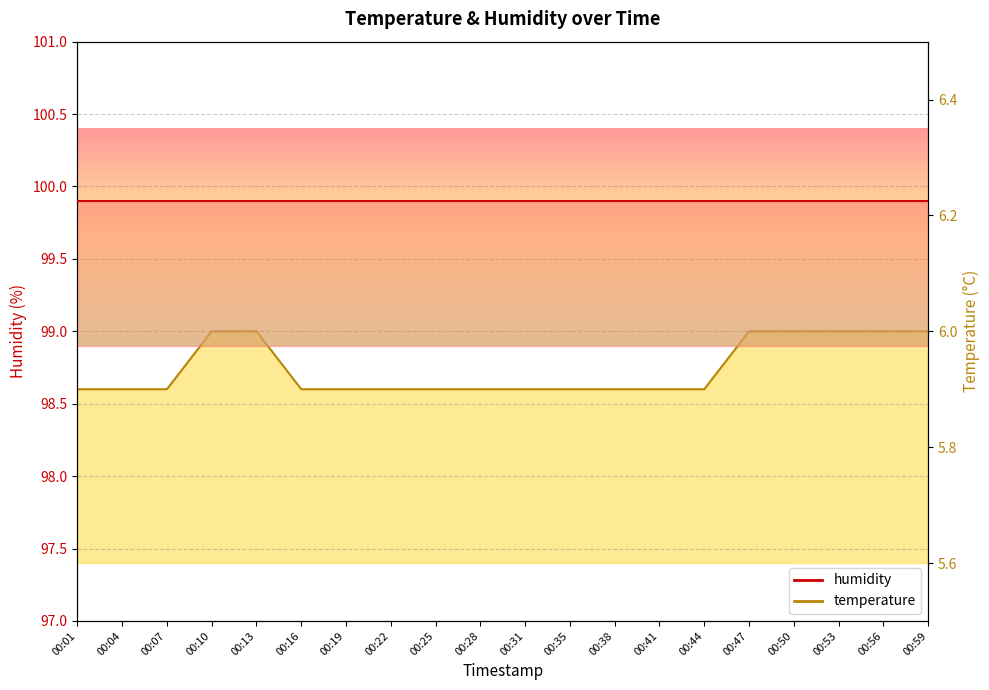

What is the ratio of the value at 00:56 to the value at 00:19?

1.0